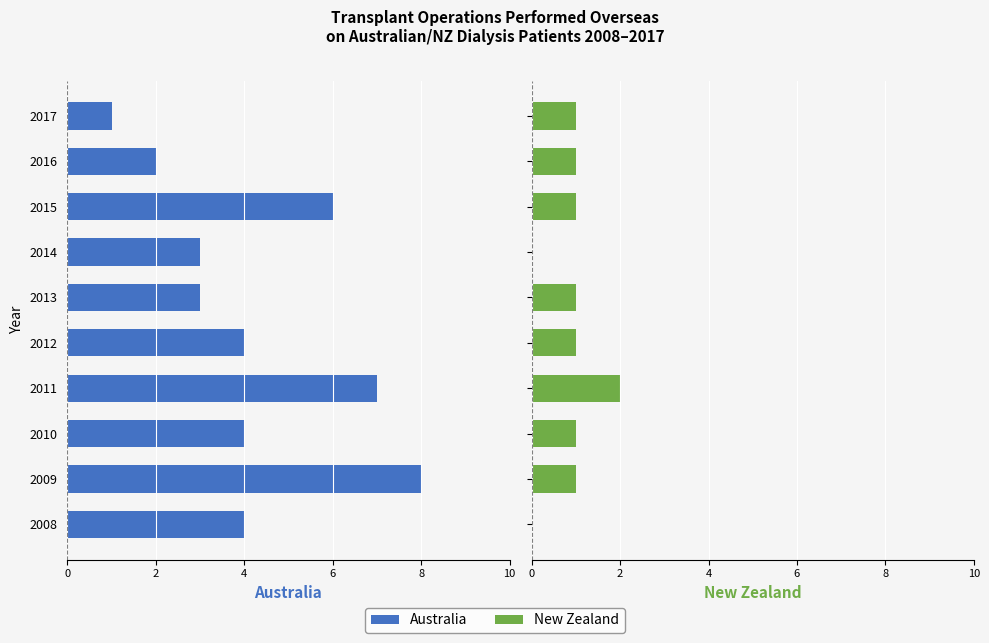

The value of Australia at 2011 is -3. True or false?

False